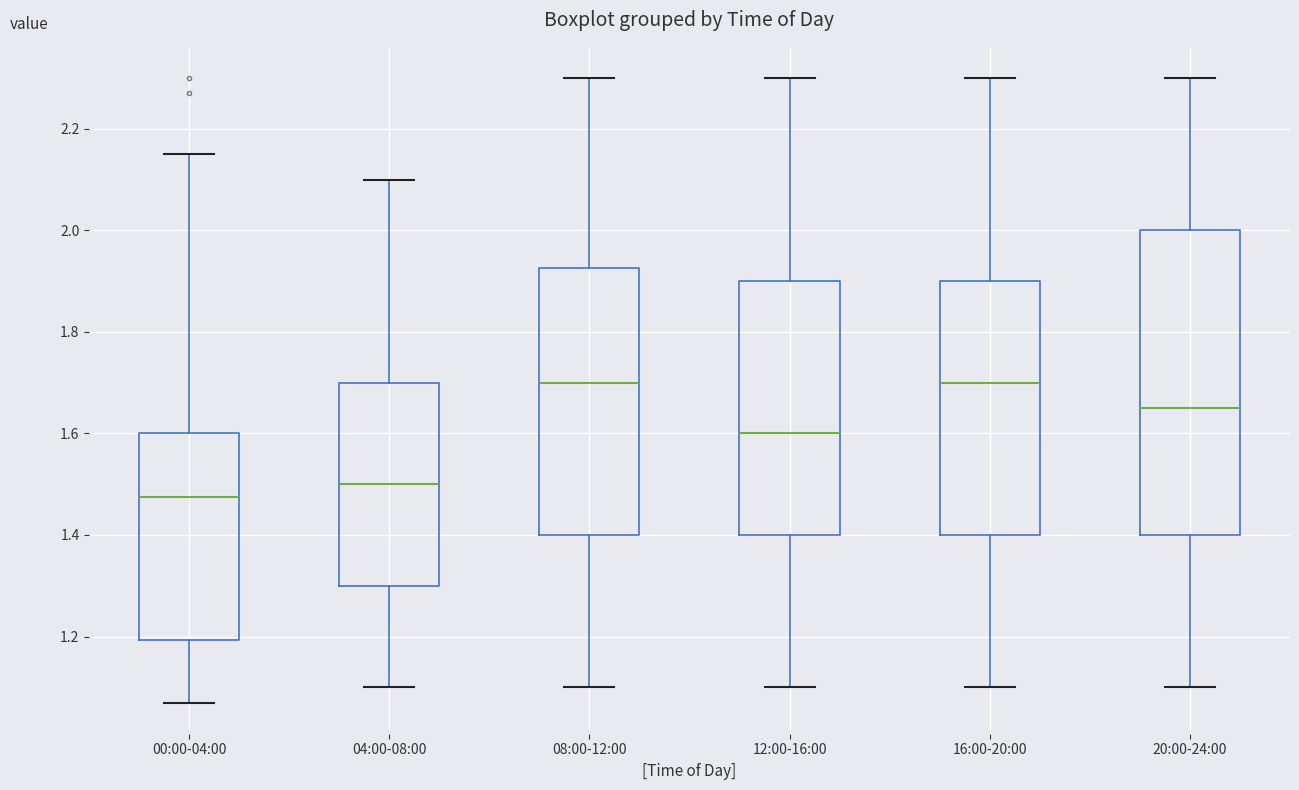

Reading left to right, read every box against the y-axis: the position of its median line, the range the box covers, and the ends of its whiskers. The values are not printed on the chart, so give them approximately, as read against the axis.

00:00-04:00: median 1.48, box 1.20 to 1.60, whiskers 1.08 to 2.16
04:00-08:00: median 1.50, box 1.30 to 1.70, whiskers 1.10 to 2.10
08:00-12:00: median 1.70, box 1.40 to 1.92, whiskers 1.10 to 2.30
12:00-16:00: median 1.60, box 1.40 to 1.90, whiskers 1.10 to 2.30
16:00-20:00: median 1.70, box 1.40 to 1.90, whiskers 1.10 to 2.30
20:00-24:00: median 1.66, box 1.40 to 2.00, whiskers 1.10 to 2.30